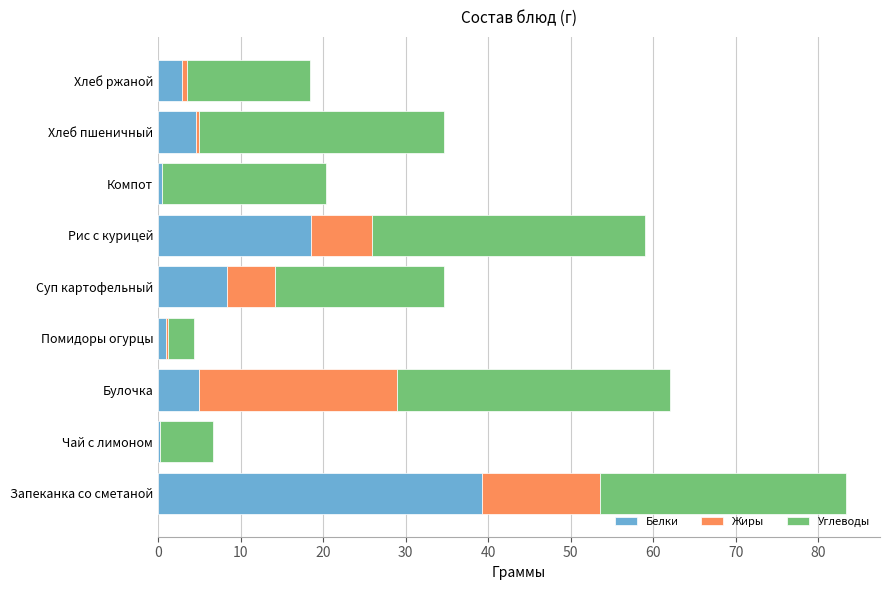

What is the approximate value of Белки at Запеканка со сметаной?

39.3